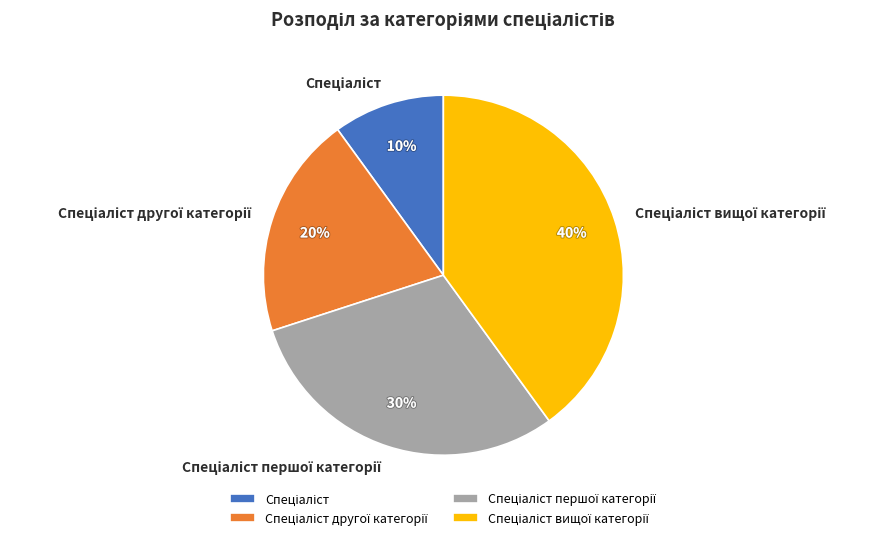

To the nearest percent, what is the difference between the largest and smallest slice percentages?

30%